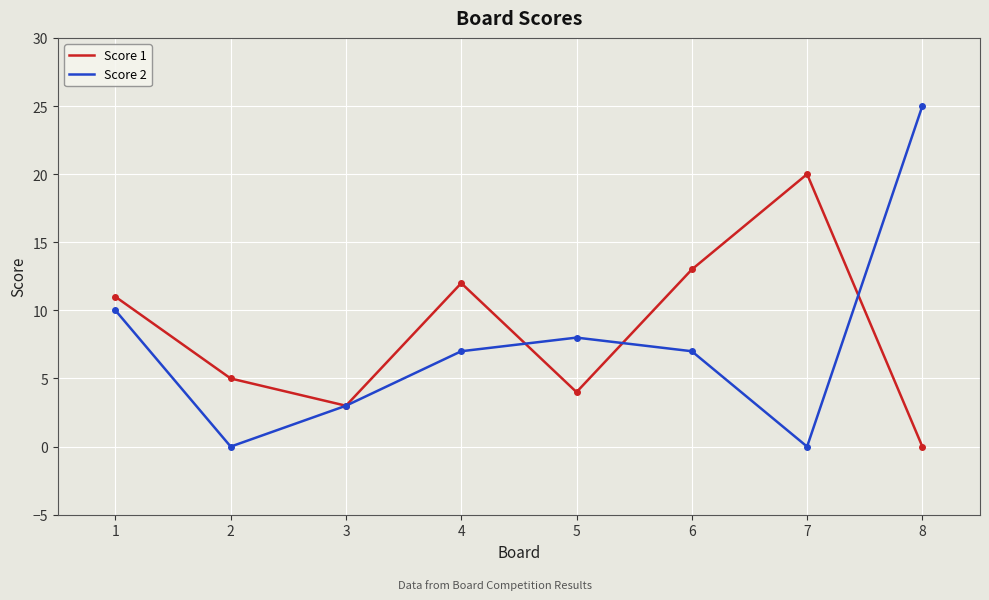

At how many categories does at least one series exceed 24?

1